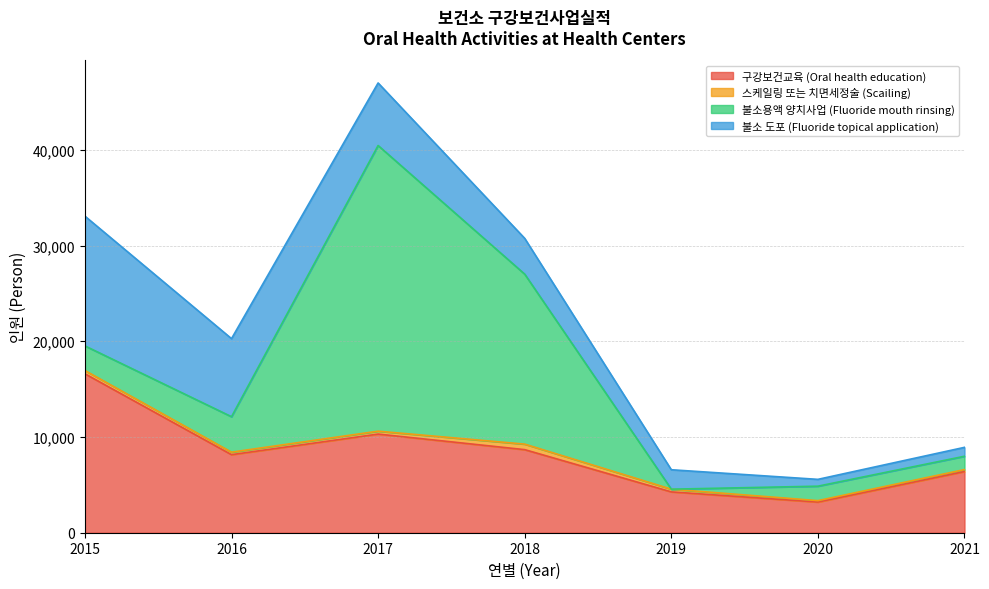

True or false: 스케일링 또는 치면세정술 (Scailing) and 불소용액 양치사업 (Fluoride mouth rinsing) intersect in this chart.

True